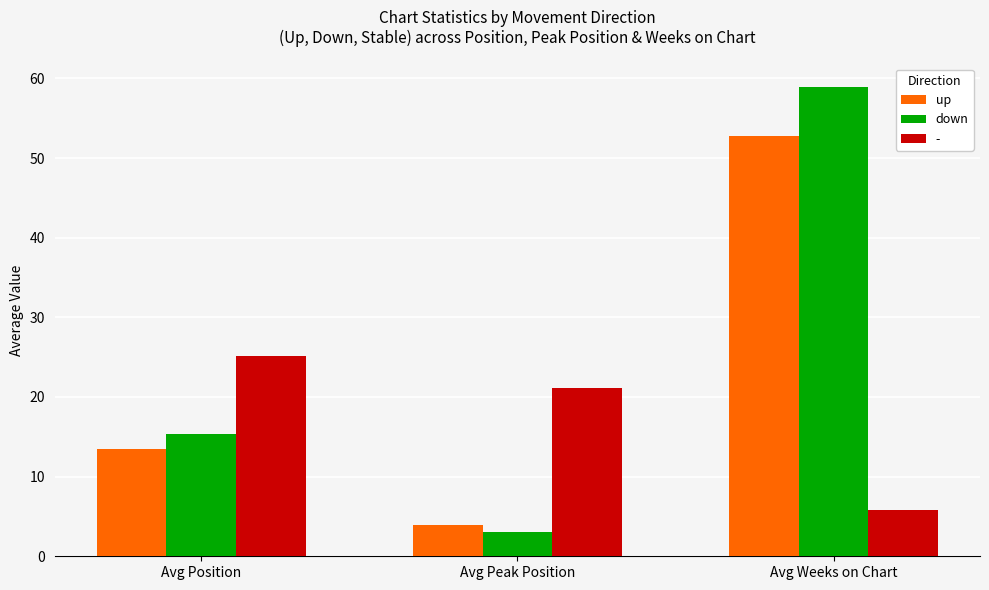

What is the difference between the maximum and minimum values in the down series?

55.8